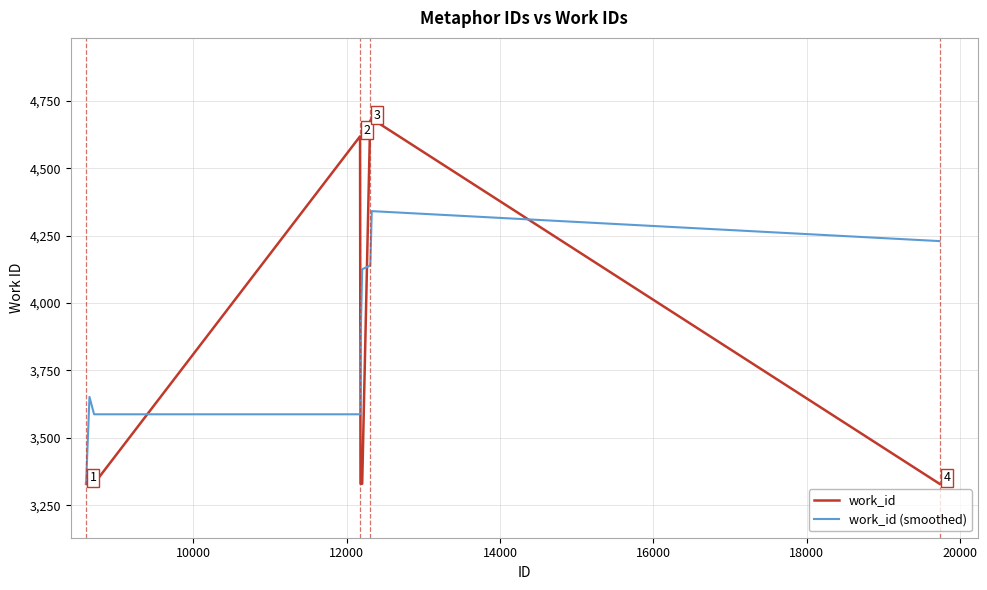

List the series in order of their peak value, lowest first.

work_id (smoothed), work_id